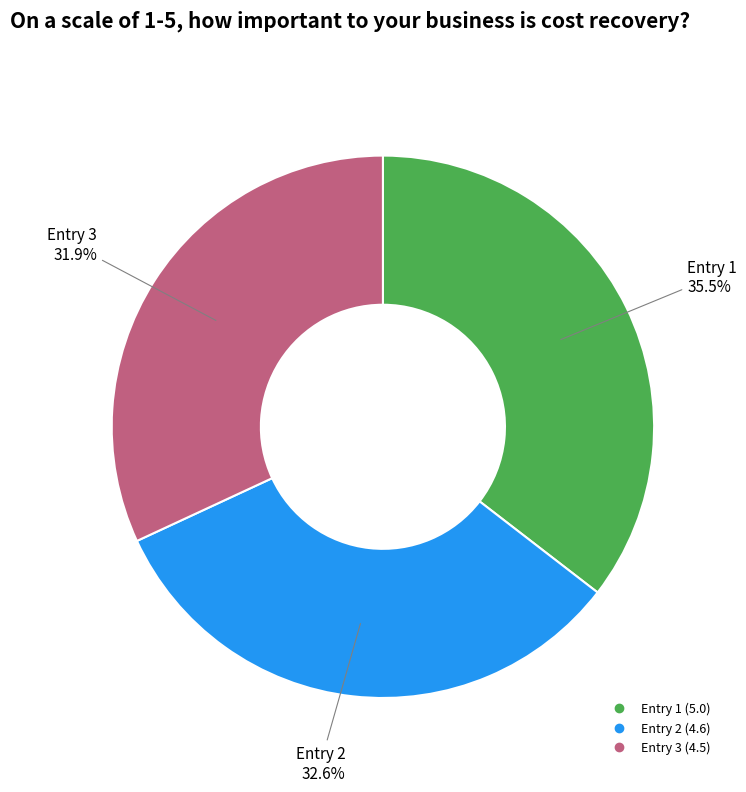

Is there a majority slice in this chart?

No